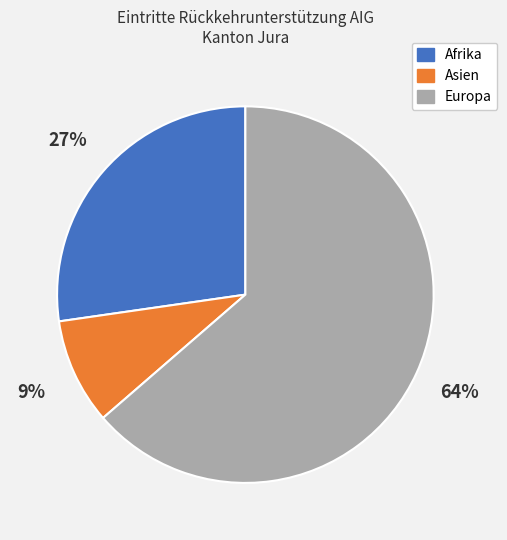

To the nearest percent, what is the combined percentage of Afrika and Europa?

91%